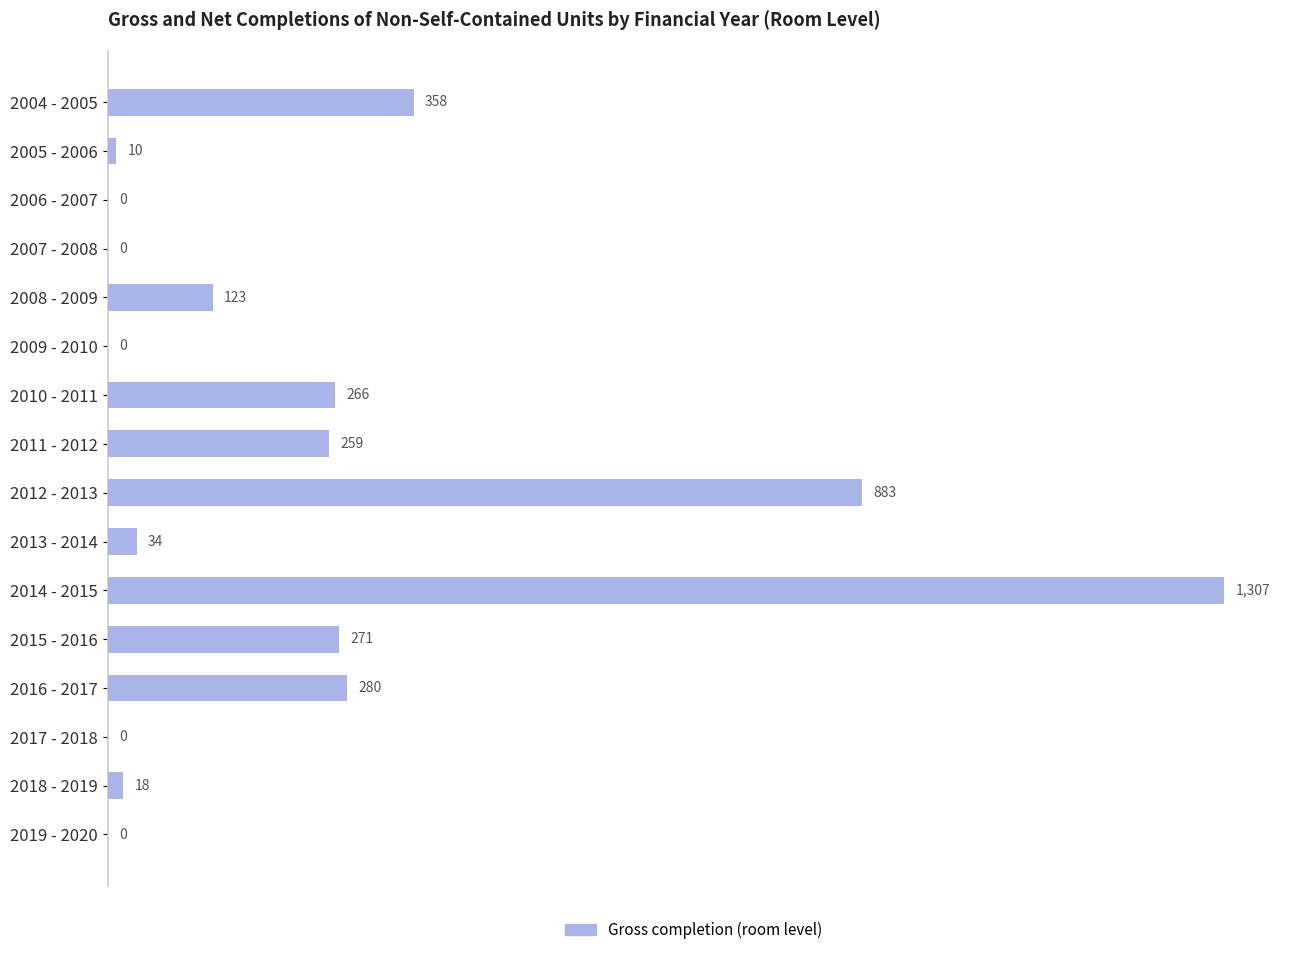

The value at 2008 - 2009 is 123. True or false?

True